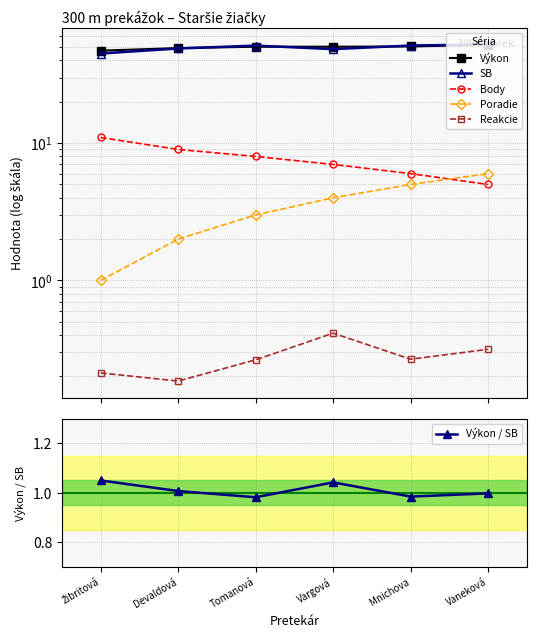

Which has a higher value, Vargová or Mnichova?

Mnichova